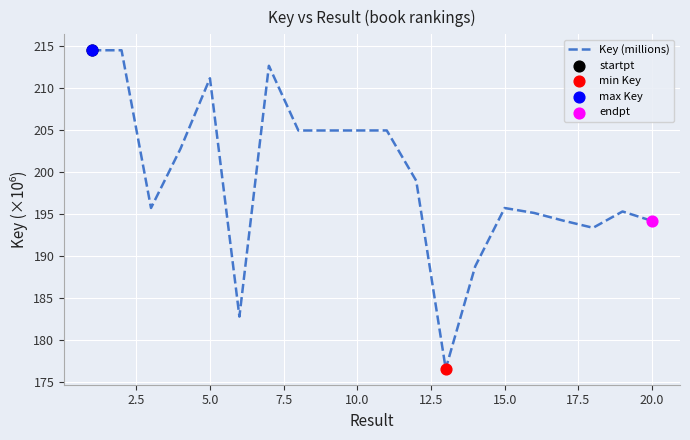

What is the minimum value shown in the chart?

176.5